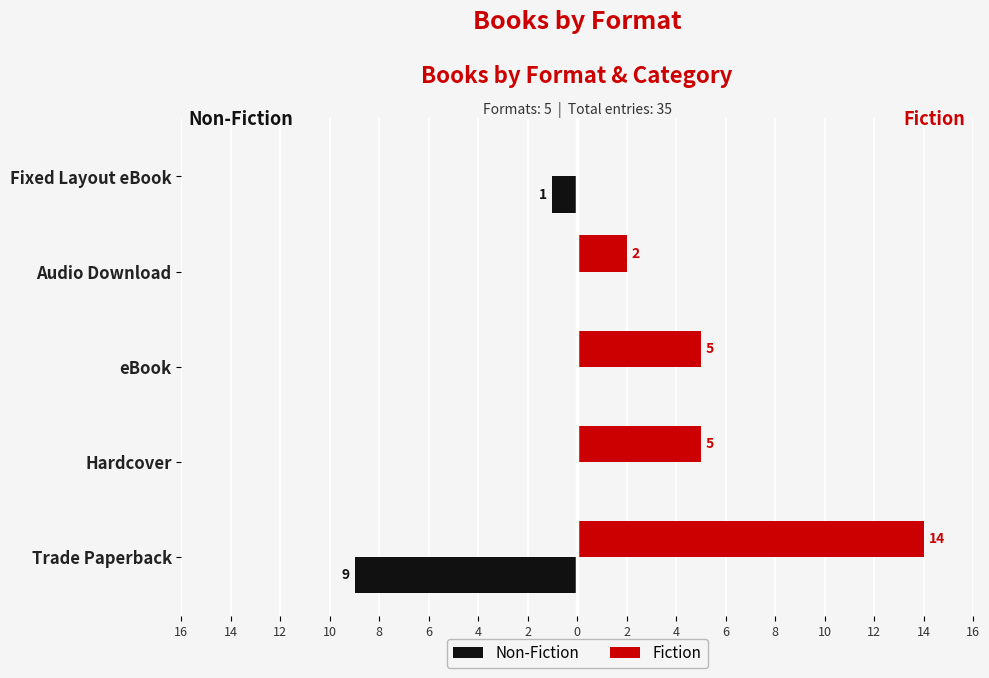

What are all the series names shown in the legend?

Non-Fiction, Fiction